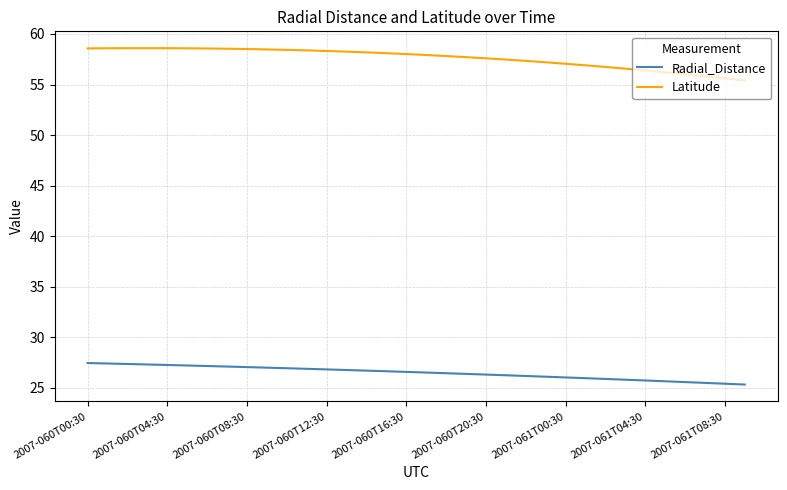

Which series has the largest total across all categories?

Latitude